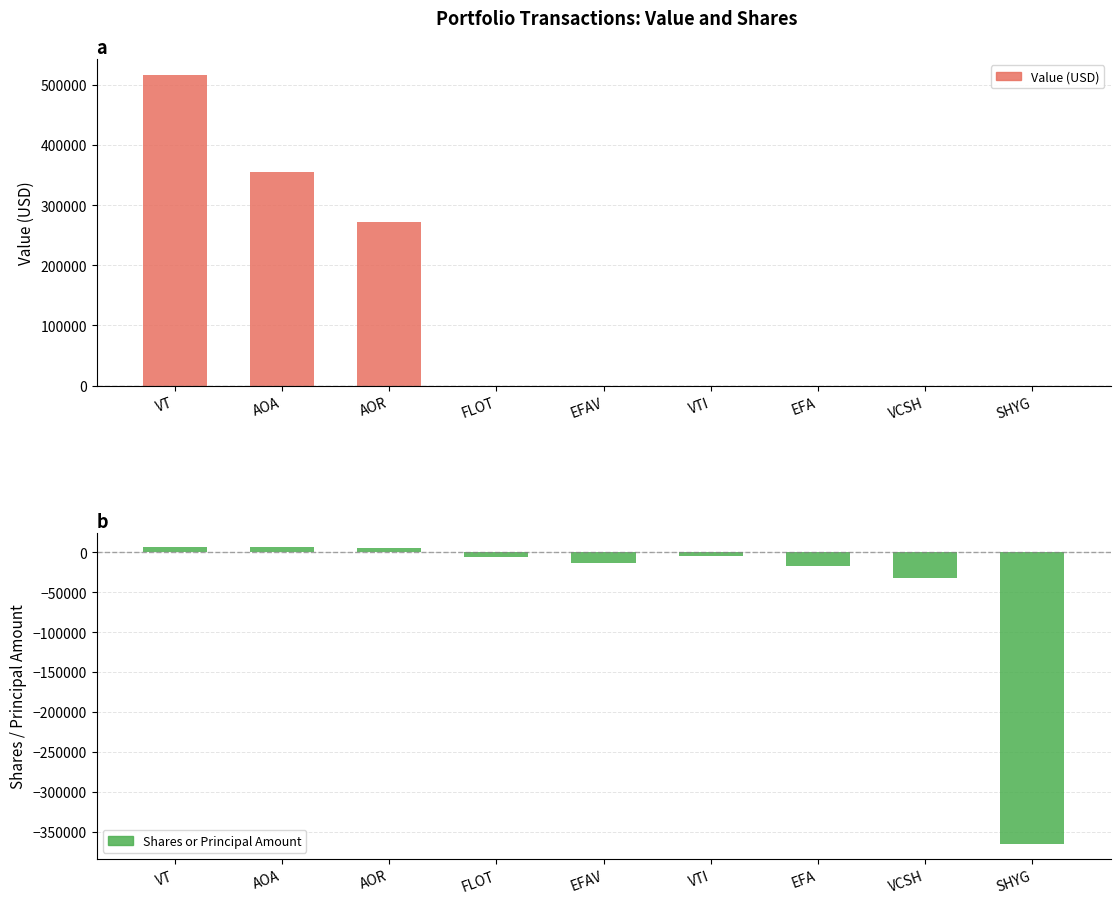

At how many categories does at least one series exceed 190894?

3